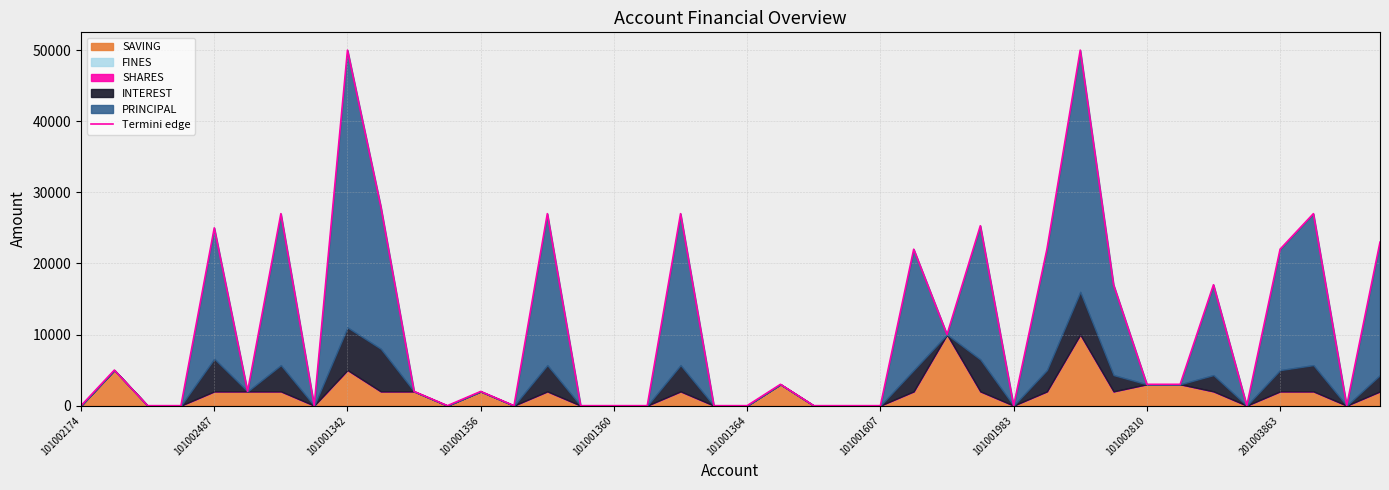

What is the sum of all values?

439300